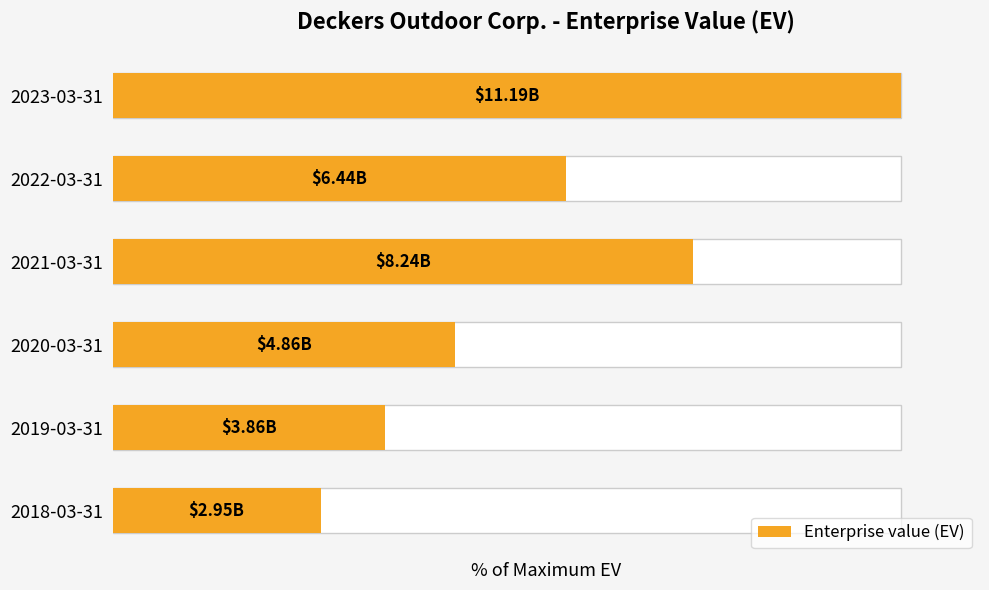

What is the approximate value at 2022-03-31?

57.6